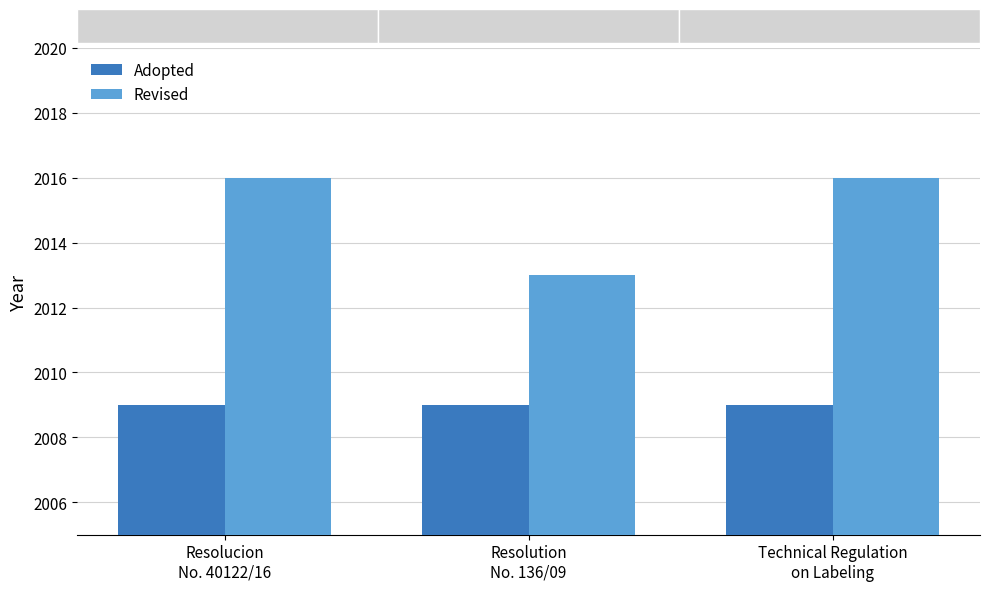

What is the total value across all series at Resolution
No. 136/09?

4022